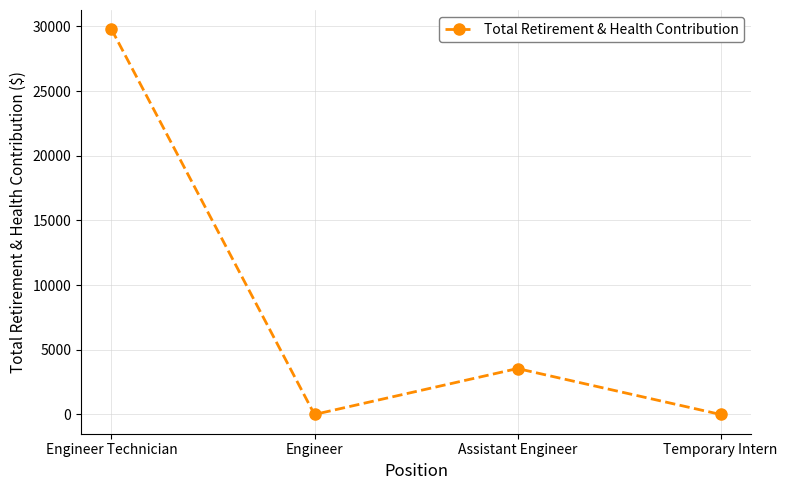

Count the number of data series in this chart.

1